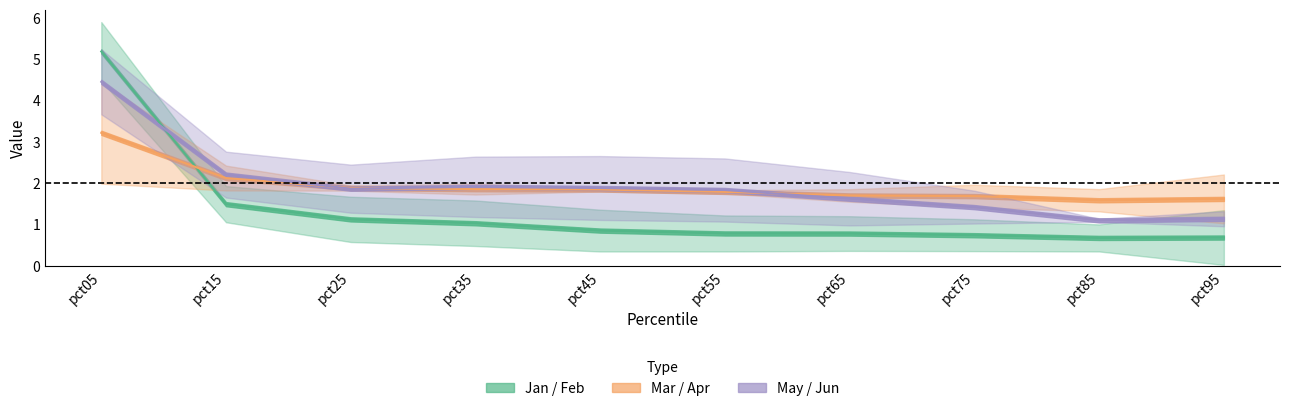

What is the total value across all series at pct25?

4.9